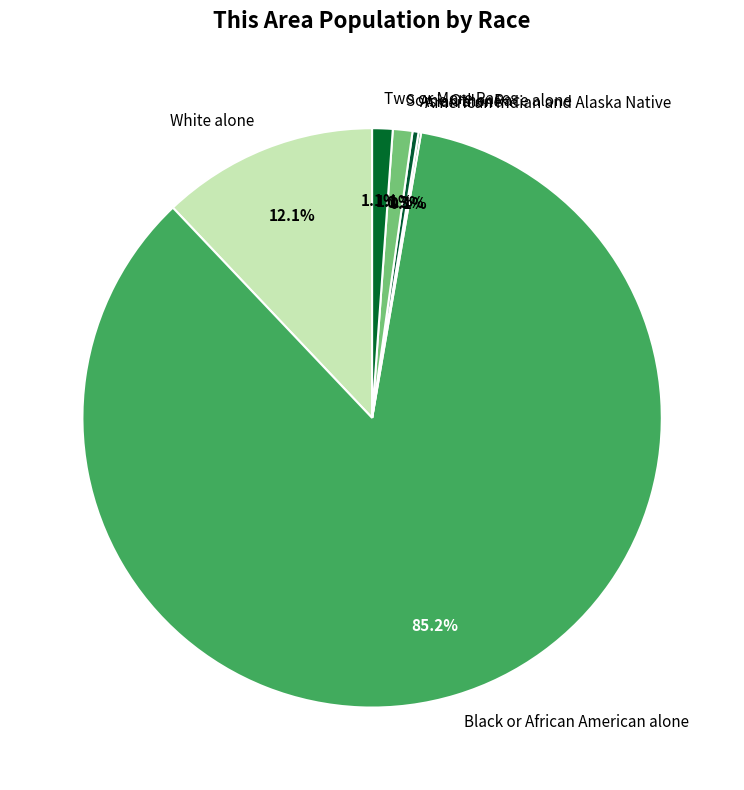

Do White alone and Asian alone together represent more than half of the pie?

No